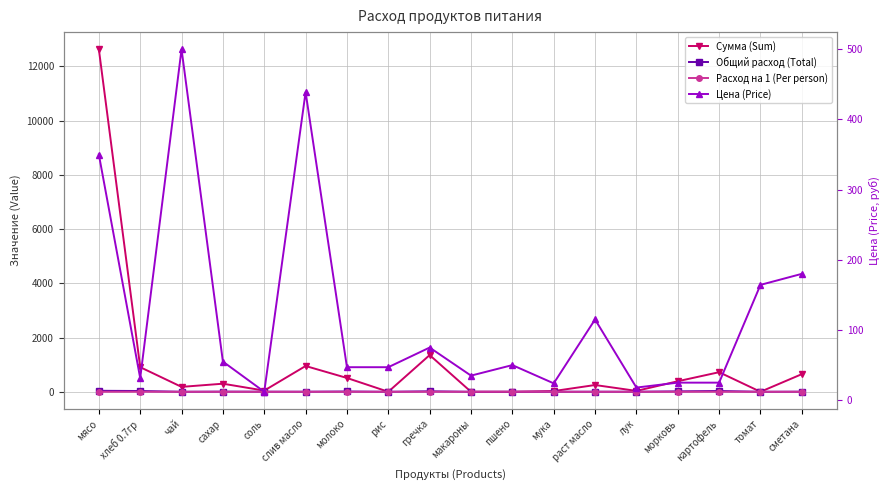

Reading right to left, extract all data points from this chart.

Сумма (Sum): сметана=649.8	томат=0.0	картофель=722.0	морковь=388.1	лук=32.5	раст масло=249.1	мука=26.0	пшено=0.0	макароны=0.0	гречка=1353.8	рис=0.0	молоко=509.0	слив масло=950.6	соль=43.3	сахар=297.8	чай=180.5	хлеб 0.7гр=907.7	мясо=12635.0
Общий расход (Total): сметана=3.6	томат=0.0	картофель=28.9	морковь=15.5	лук=1.8	раст масло=2.2	мука=1.1	пшено=0.0	макароны=0.0	гречка=18.1	рис=0.0	молоко=10.8	слив масло=2.2	соль=3.6	сахар=5.4	чай=0.4	хлеб 0.7гр=28.9	мясо=36.1
Расход на 1 (Per person): сметана=0.0	томат=0.0	картофель=0.1	морковь=0.0	лук=0.0	раст масло=0.0	мука=0.0	пшено=0.0	макароны=0.0	гречка=0.1	рис=0.0	молоко=0.0	слив масло=0.0	соль=0.0	сахар=0.0	чай=0.0	хлеб 0.7гр=0.1	мясо=0.1
Цена (Price): сметана=180.0	томат=164.3	картофель=25.0	морковь=25.0	лук=18.0	раст масло=115.0	мука=24.0	пшено=50.0	макароны=35.0	гречка=75.0	рис=47.0	молоко=47.0	слив масло=438.9	соль=12.0	сахар=55.0	чай=500.0	хлеб 0.7гр=31.4	мясо=350.0